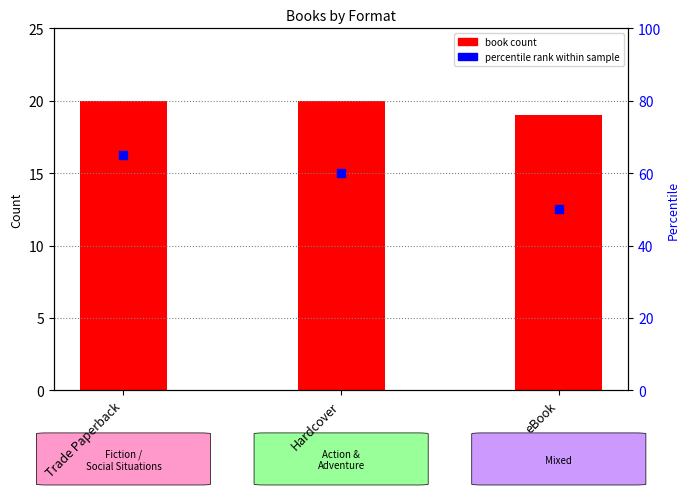

At how many categories does at least one series exceed 57?

2